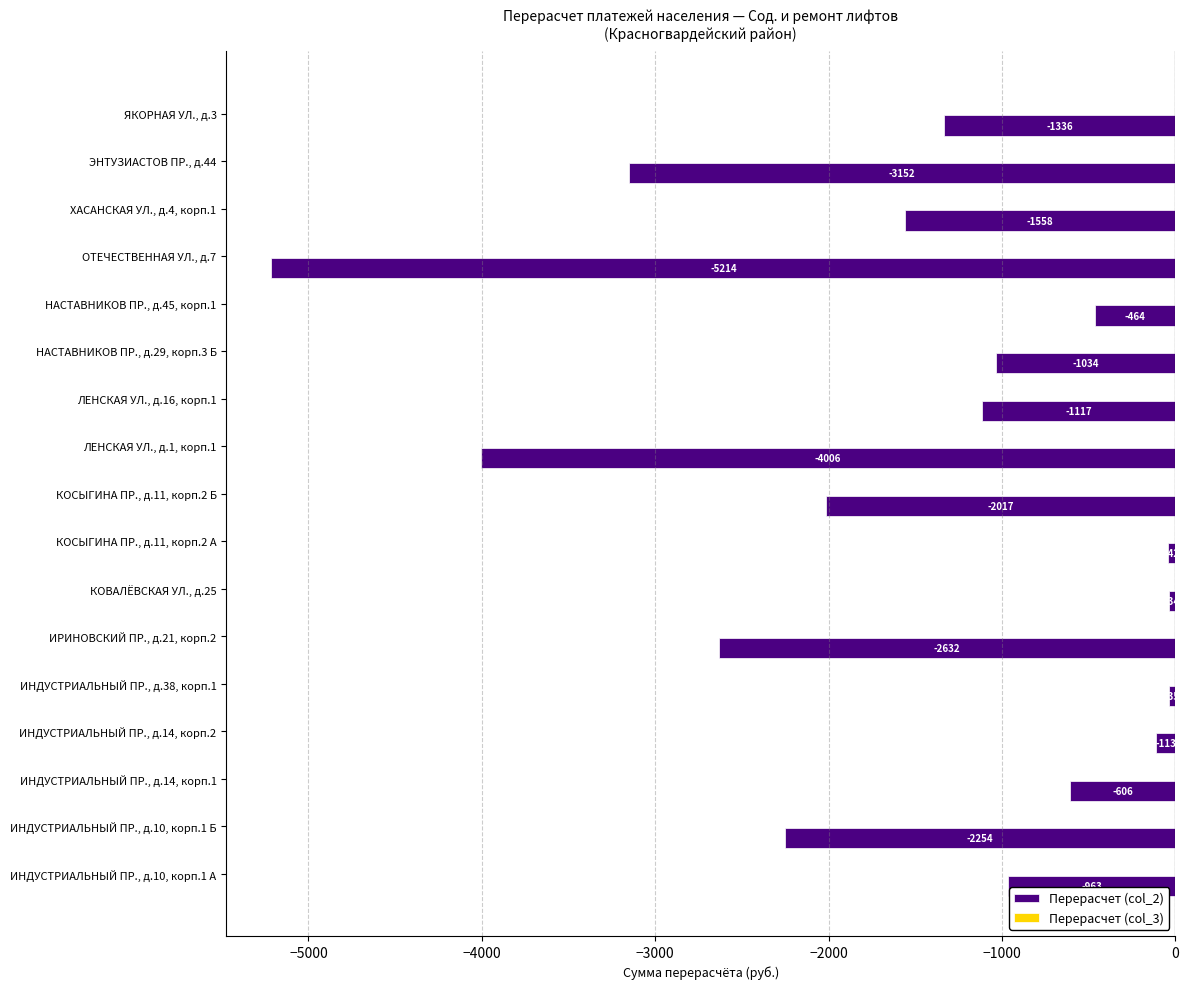

The chart shows a value of -963.1 at ИНДУСТРИАЛЬНЫЙ ПР., д.10, корп.1 А. True or false?

True